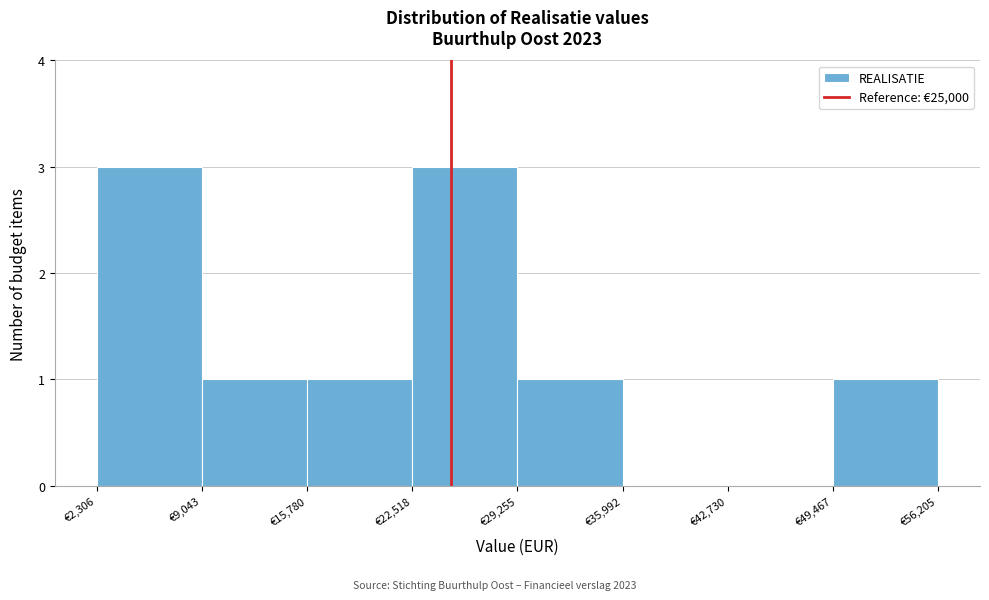

Reading left to right, list every bar in this chart as the range it spans on the x-axis followed by its height. Neither the bar edges nor the heights are printed on the chart, so give them approximately, as read against the axes.

2000 to 9000: 3
9000 to 16000: 1
16000 to 23000: 1
23000 to 29000: 3
29000 to 36000: 1
36000 to 43000: 0
43000 to 49000: 0
49000 to 56000: 1